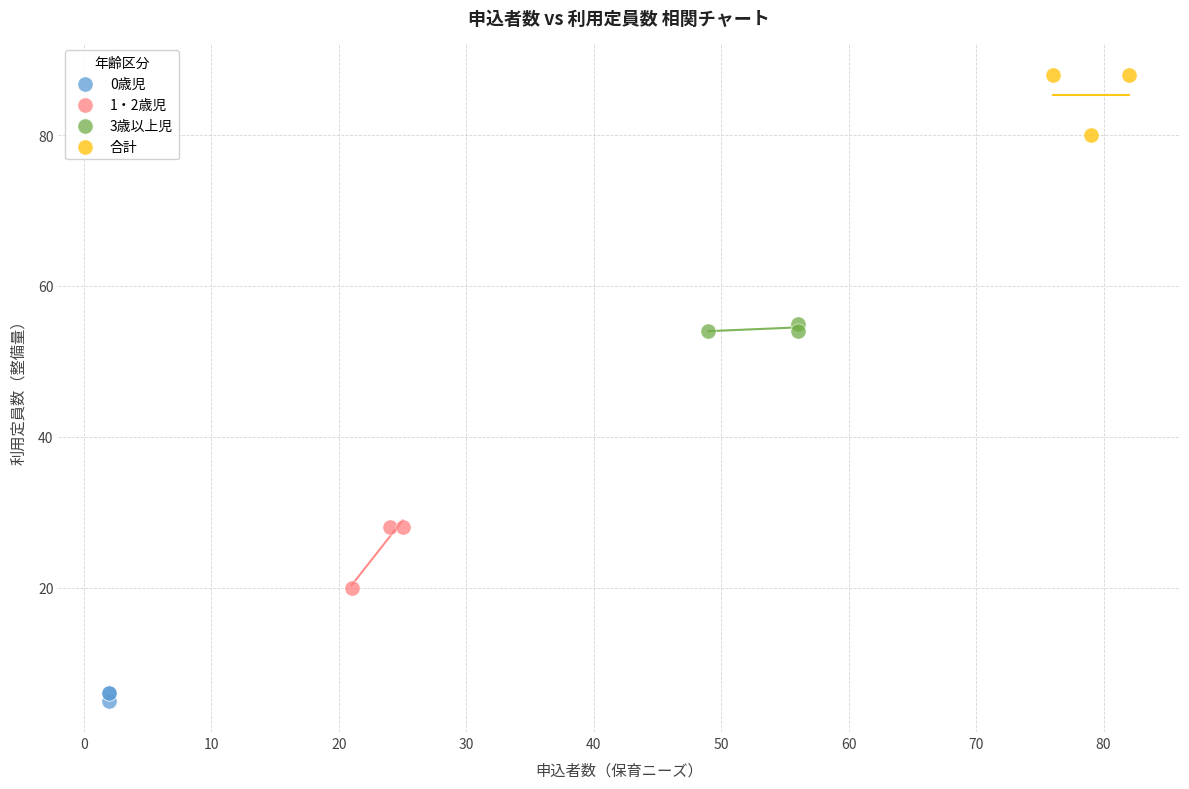

Which series contains the lowest Y value?

0歳児